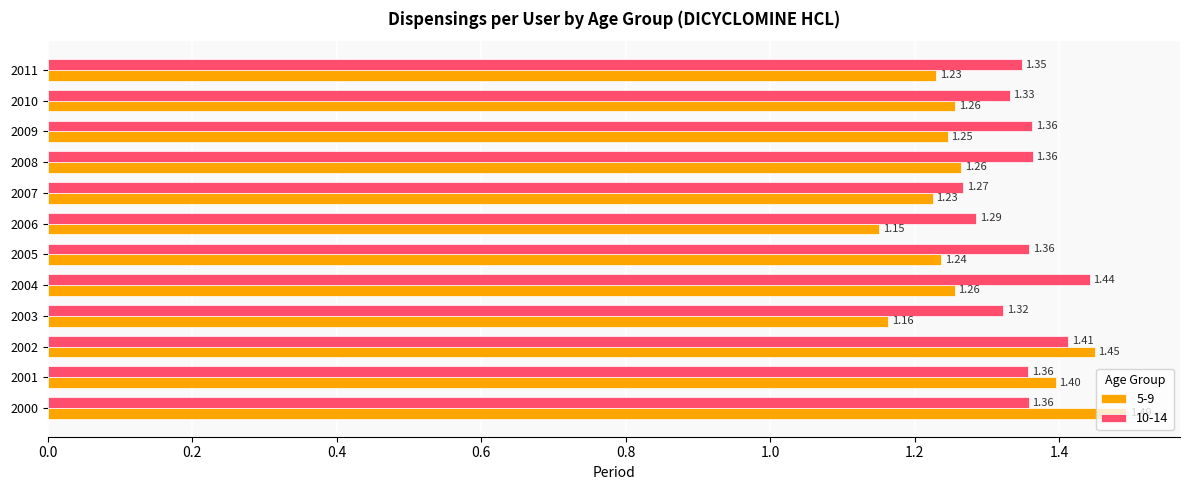

At 2005, list the series in order from smallest to largest.

5-9, 10-14